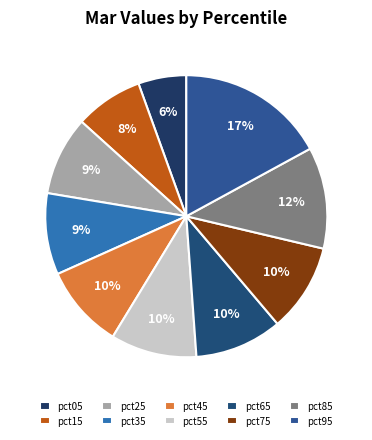

True or false: pct55 accounts for 1% of the total.

False